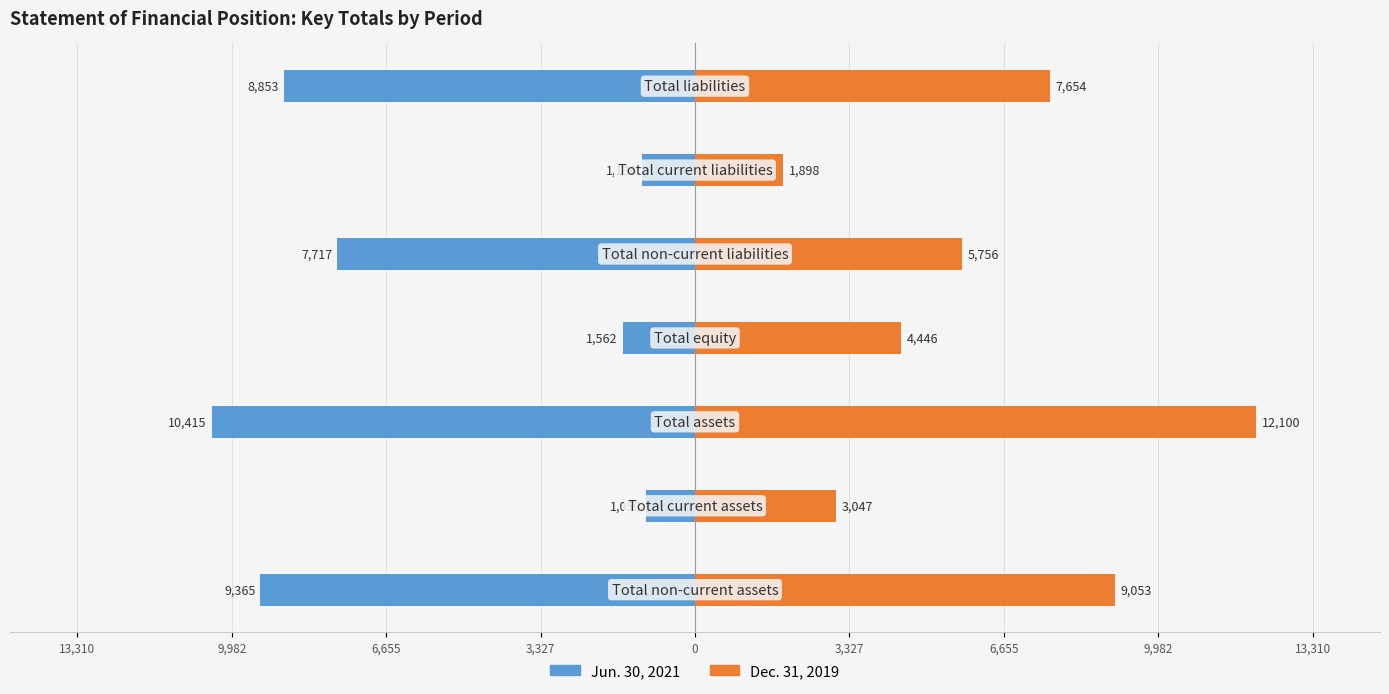

Reading left to right, transcribe all the data shown in this chart.

Jun. 30, 2021: 13,310=-9365	9,982=-1050	6,655=-10415	3,327=-1562	0=-7717	3,327=-1136	6,655=-8853
Dec. 31, 2019: 13,310=9053	9,982=3047	6,655=12100	3,327=4446	0=5756	3,327=1898	6,655=7654